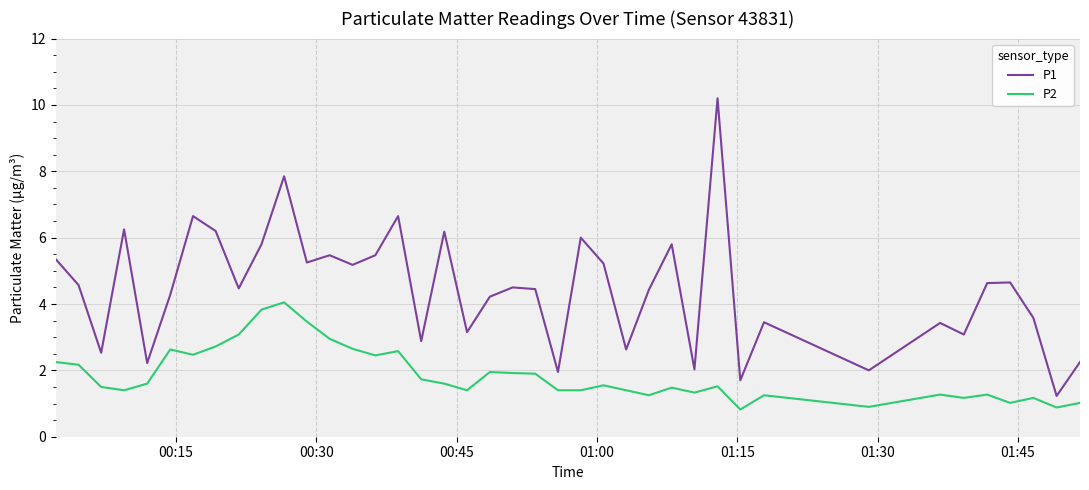

Which series has the largest range (max minus min)?

P1